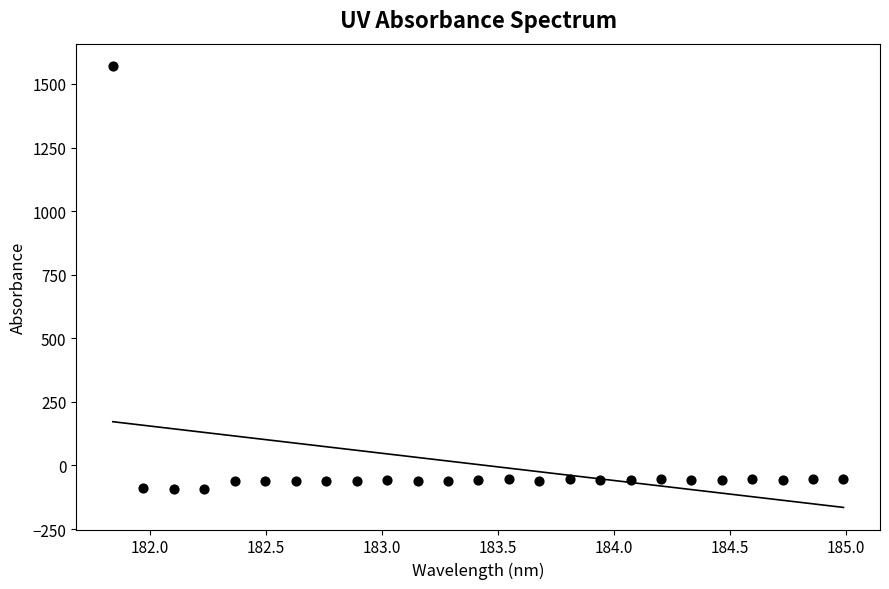

What is the range of X values (max minus min)?

3.1